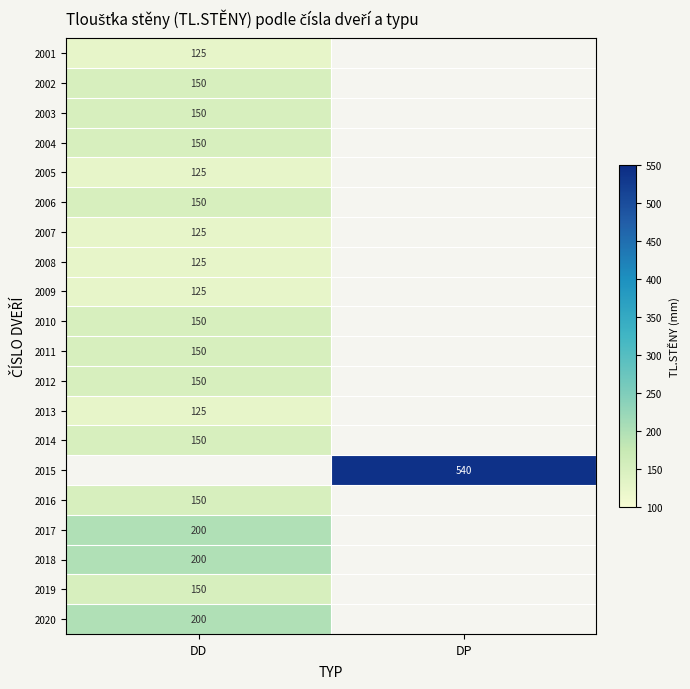

How many series are shown in this chart?

20